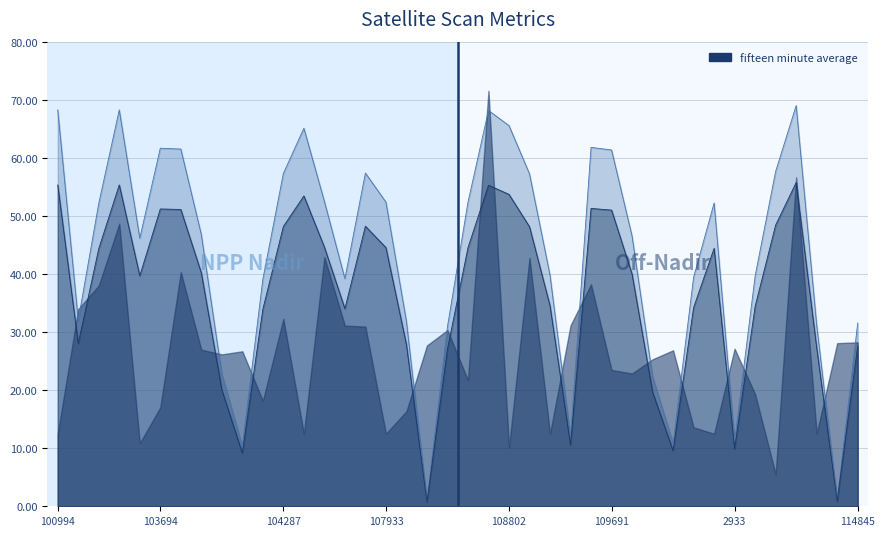

What is the maximum value for scan_angle?

55.8